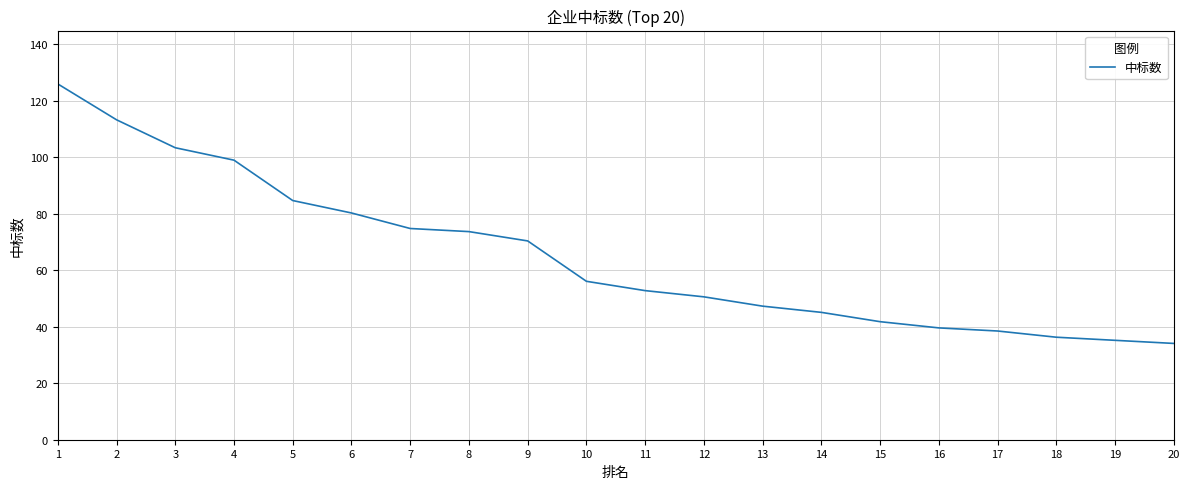

How many lines are shown in the chart?

1